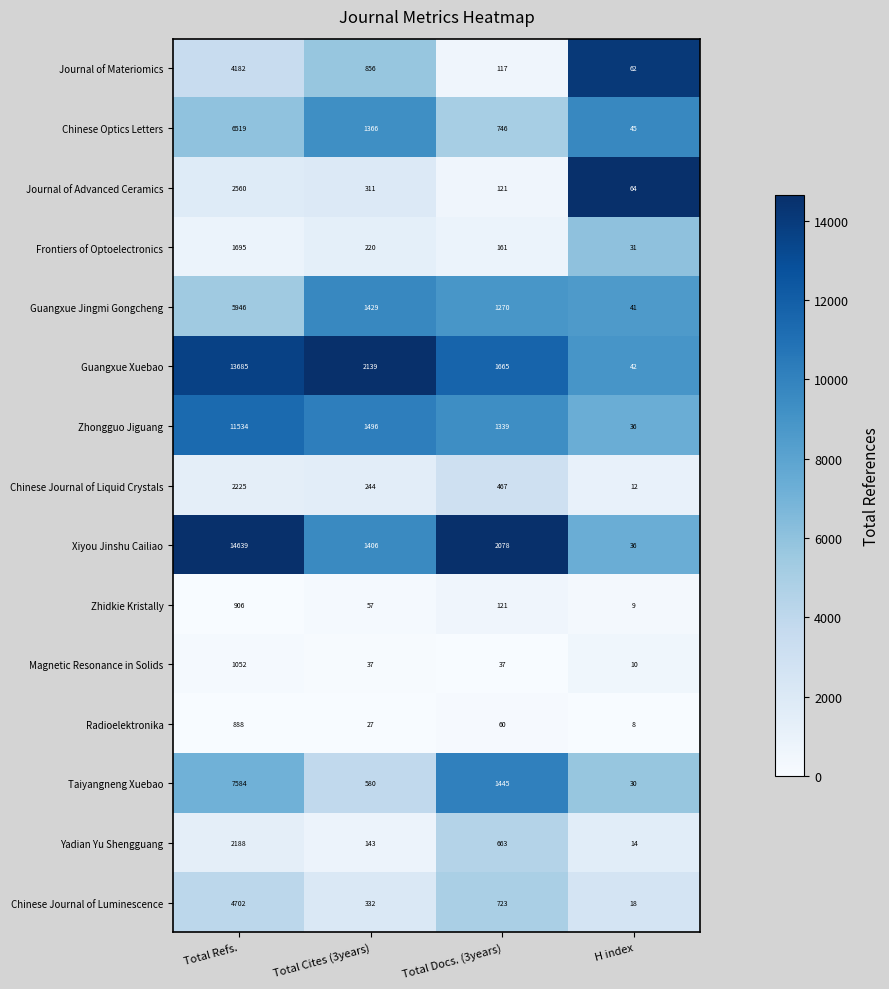

Which category has the highest value across all series?

Total Refs.